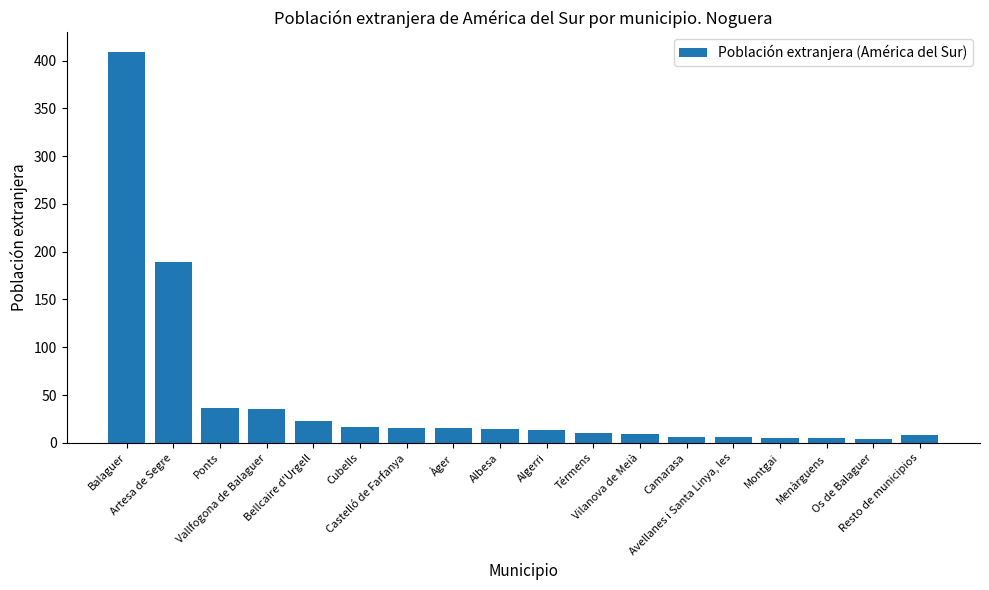

What is the ratio of the value at Bellcaire d'Urgell to the value at Resto de municipios?

2.9